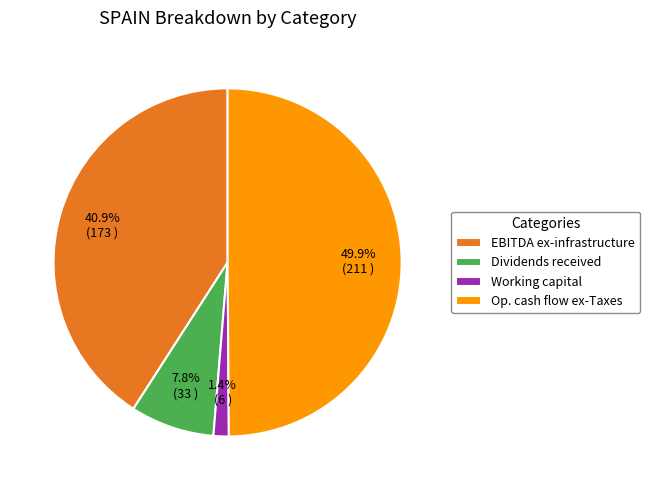

True or false: Op. cash flow ex-Taxes accounts for 59% of the total.

False